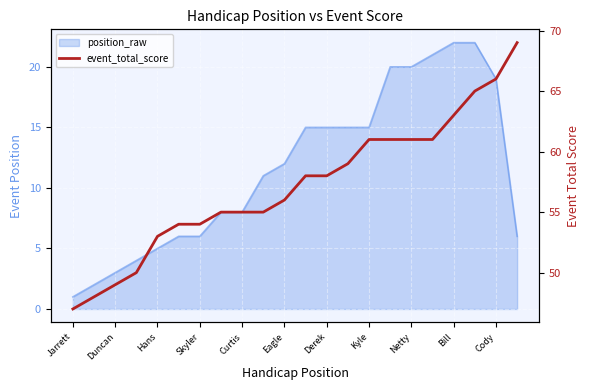

How many values are below 58?

11